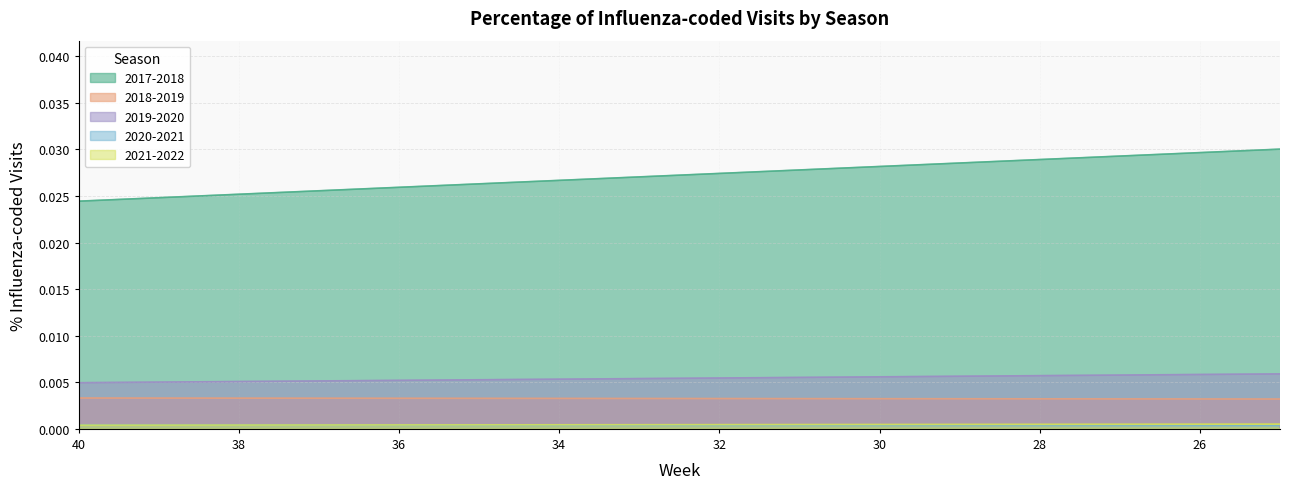

At which category does 2021-2022 reach its first local valley?

42